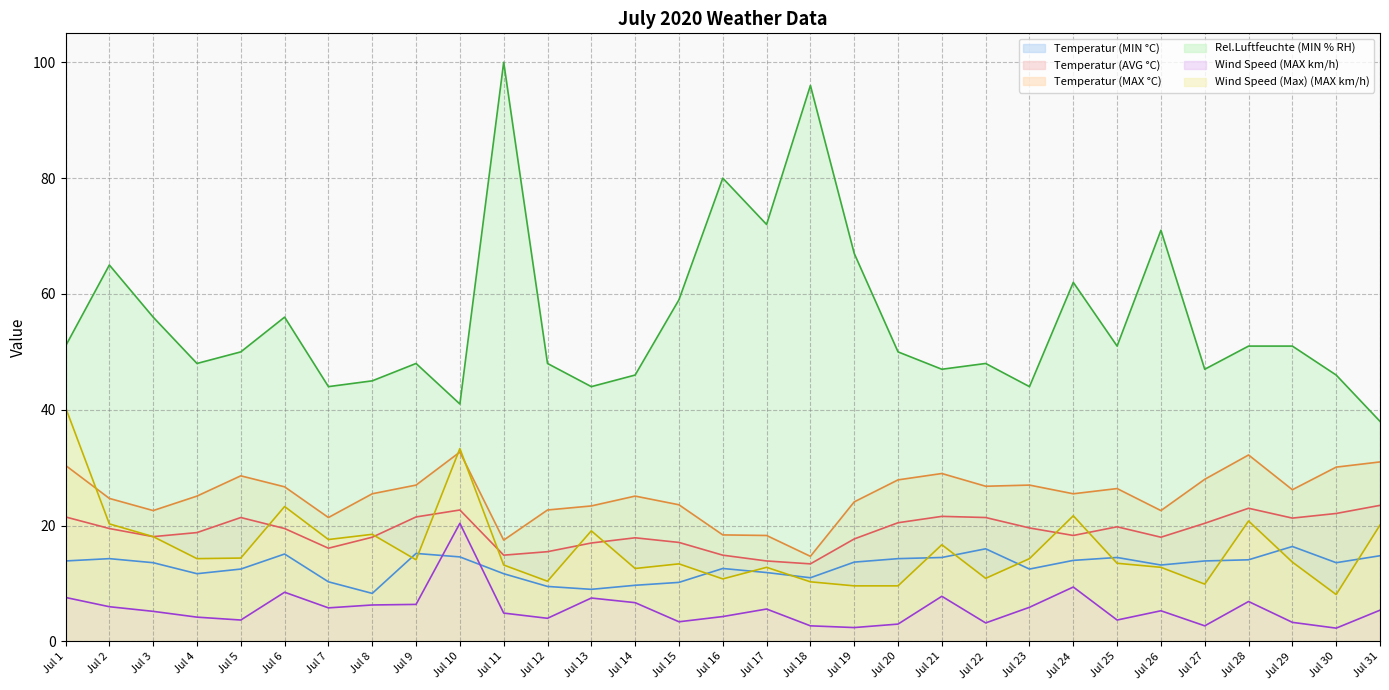

Is it true that Rel.Luftfeuchte (MIN % RH) equals 46.0 at Jul 19?

False